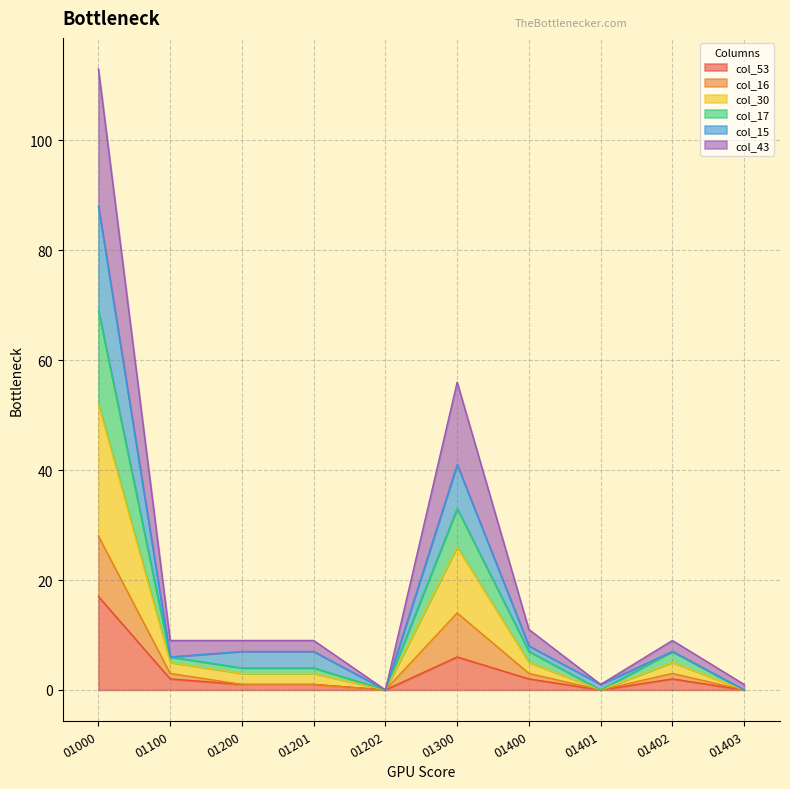

True or false: col_15 and col_30 cross at least once.

False